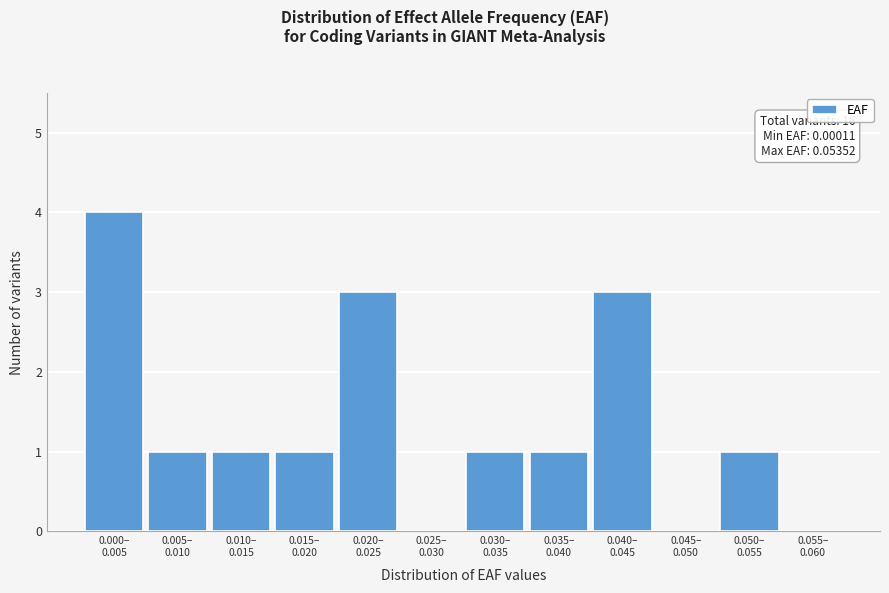

What is the maximum value shown in the chart?

4